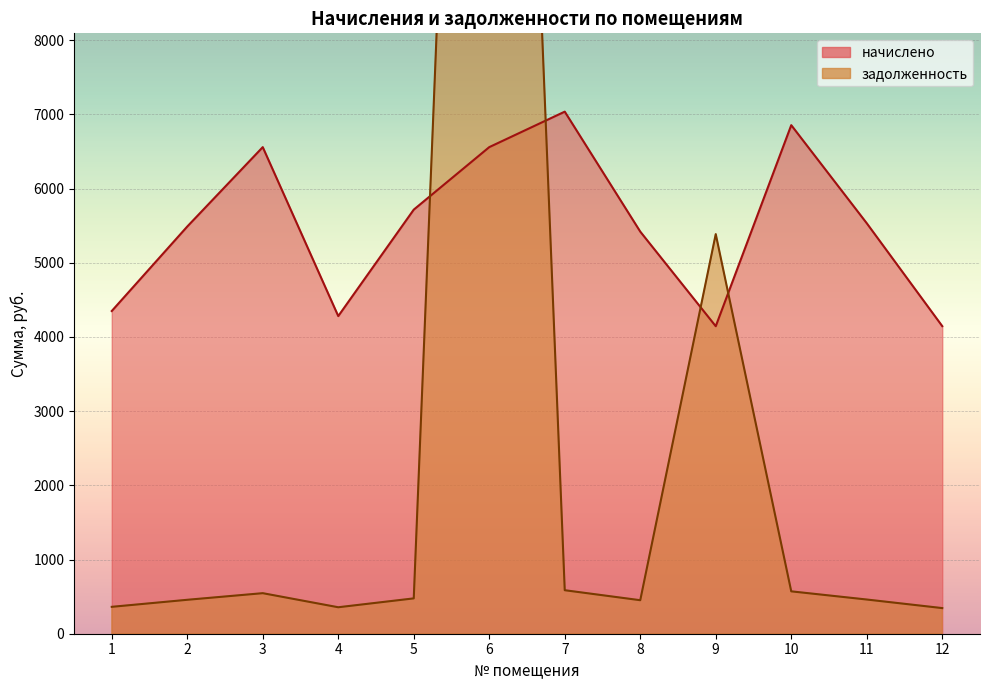

What is the maximum value for начислено?

7037.8